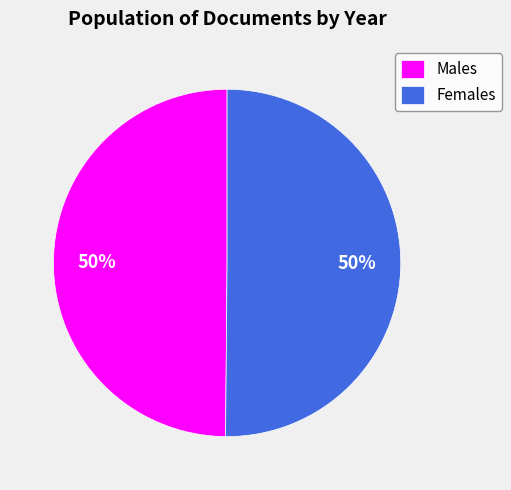

Approximately how many times larger is the value at Males compared to Females?

1.0